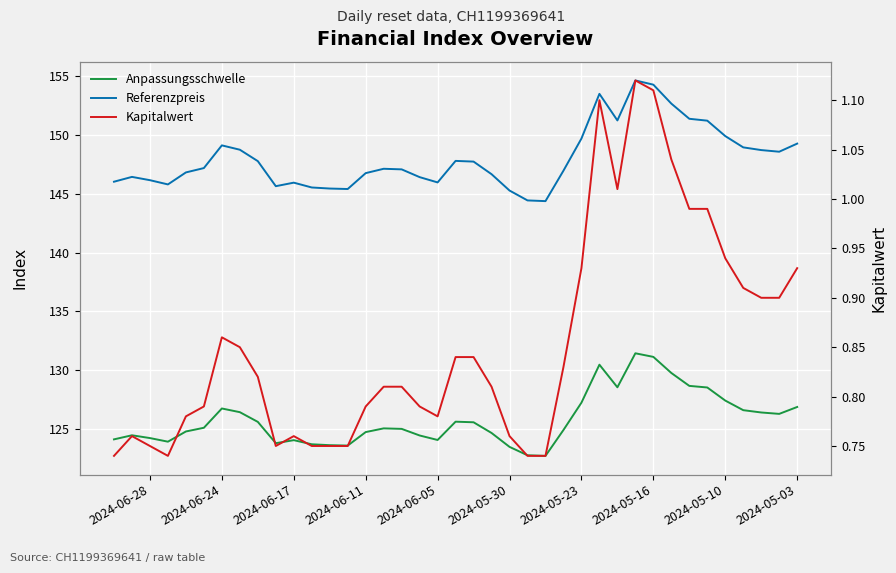

True or false: Kapitalwert and Referenzpreis cross at least once.

False